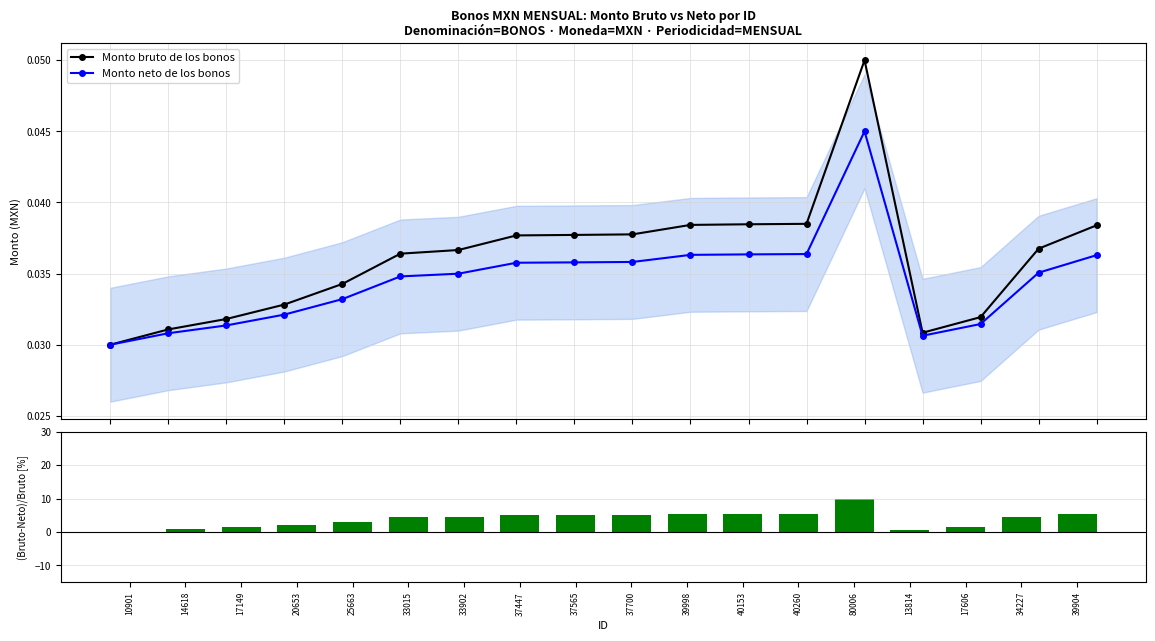

What is the difference between the (Bruto-Neto)/Bruto values at 33902 and 17606?

3.0